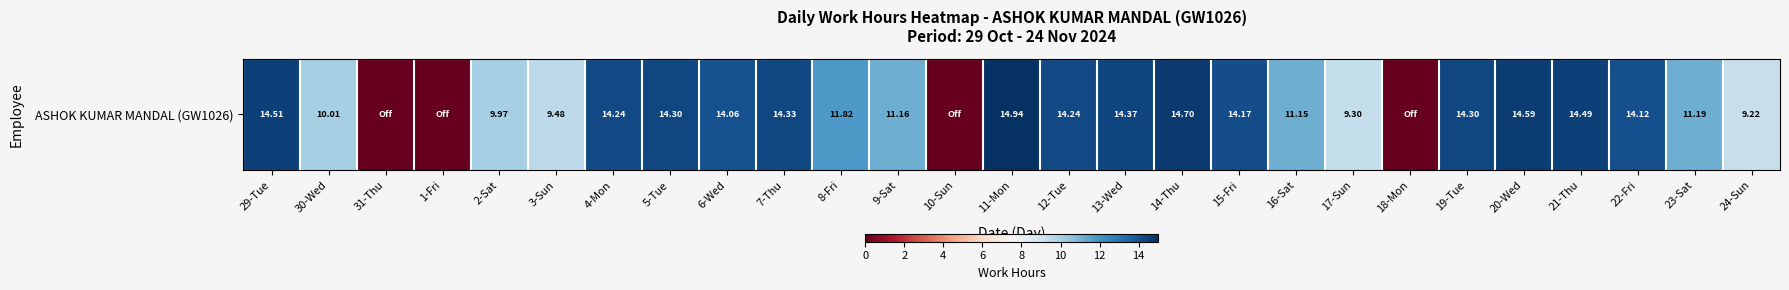

What is the change in value from 12-Tue to 16-Sat?

-3.1